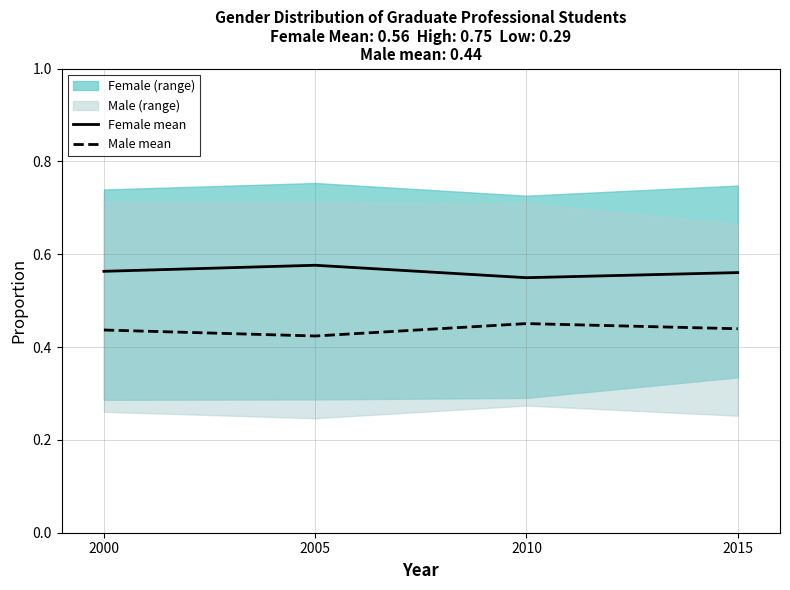

True or false: Female mean and Male mean intersect in this chart.

False